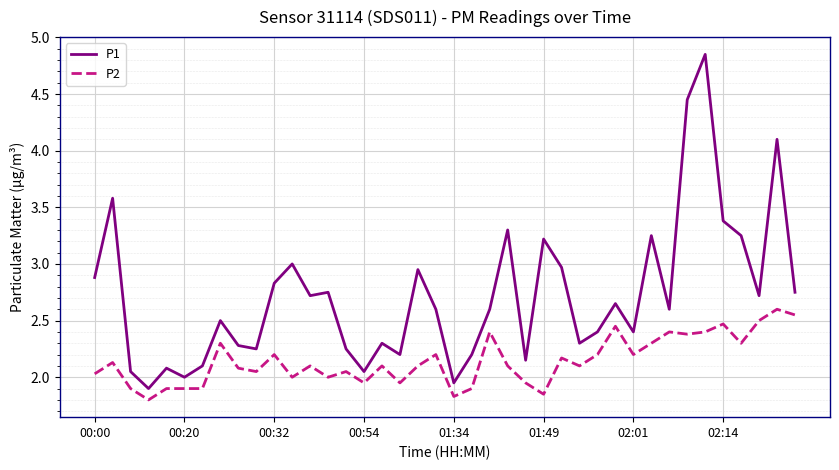

Does the chart display data point markers on the line(s)?

No